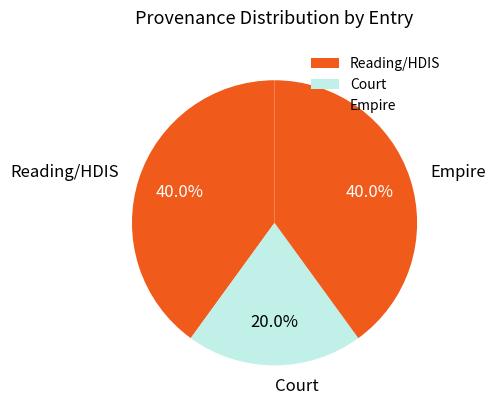

Which has a higher value, Court or Reading/HDIS?

Reading/HDIS